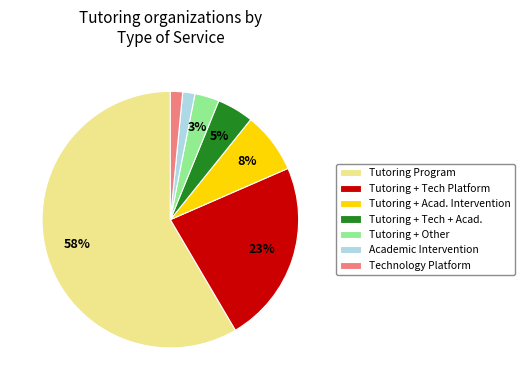

Is the sum of Technology Platform and Tutoring + Tech Platform greater than half?

No